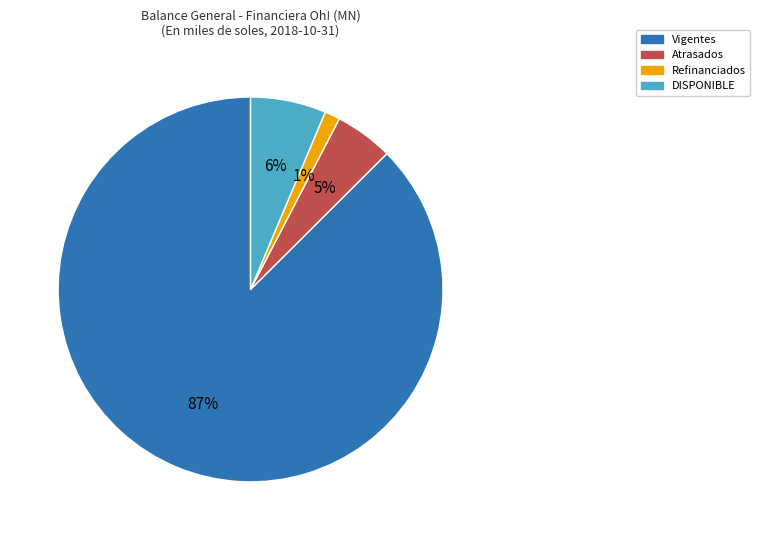

To the nearest percent, what portion does Atrasados represent?

5%